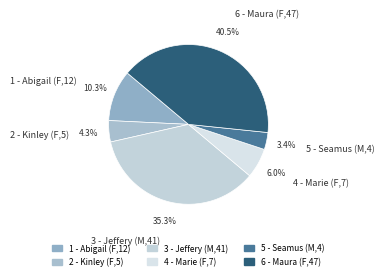

Does 4 - Marie (F,7) represent more than half of the total?

No